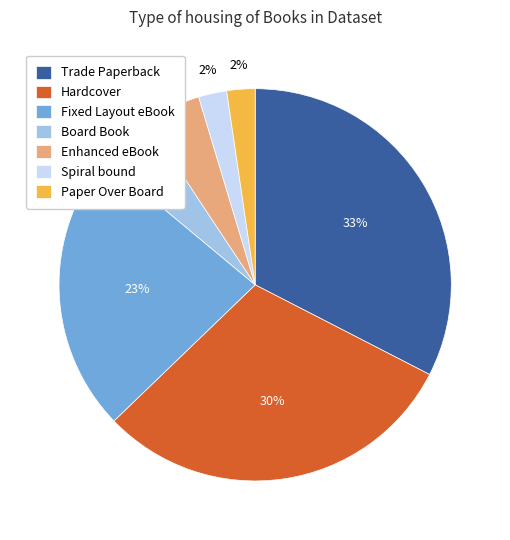

To the nearest percent, what is the combined percentage of Enhanced eBook and Fixed Layout eBook?

28%